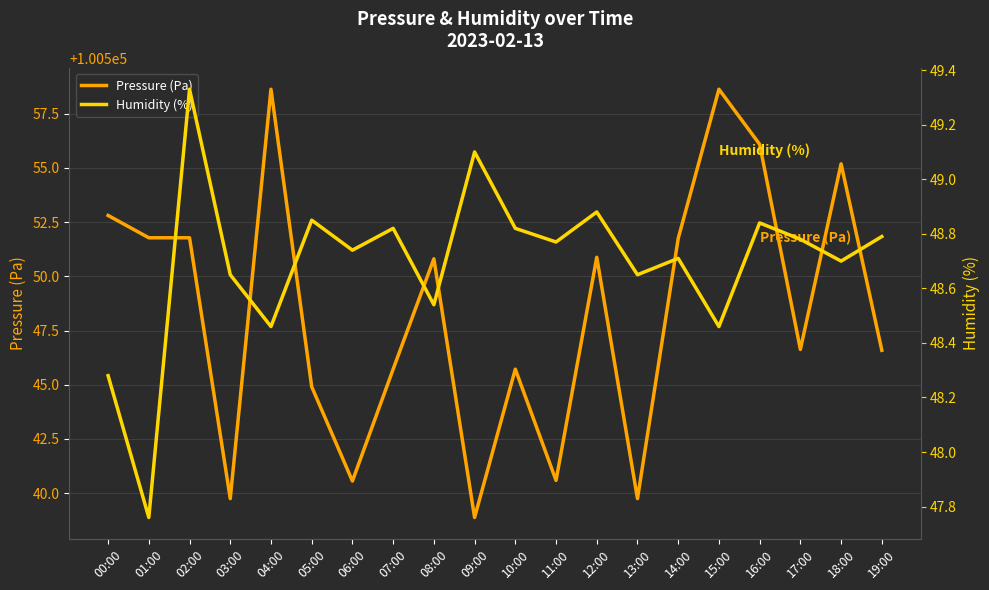

Which label corresponds to the largest value in the chart?

04:00